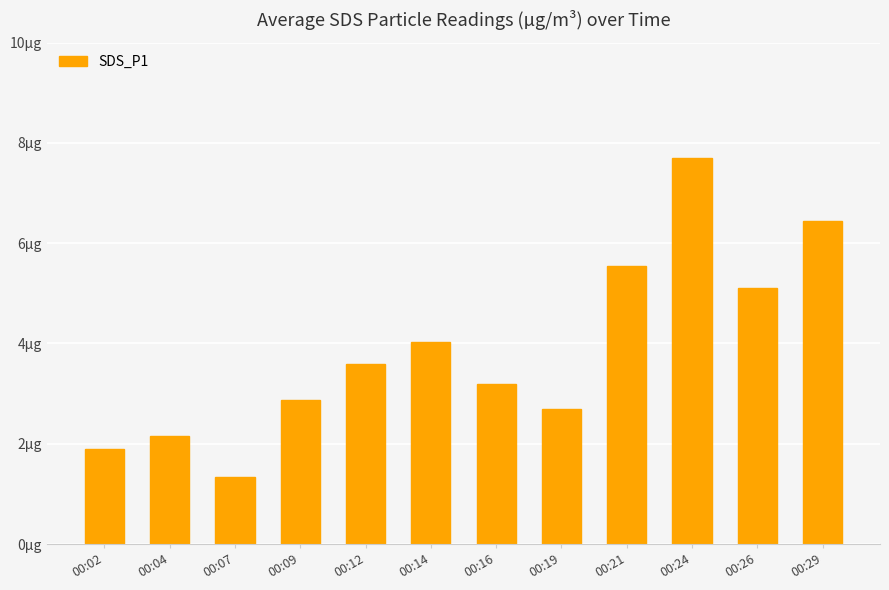

The chart shows a value of 2.7 at 00:19. True or false?

True